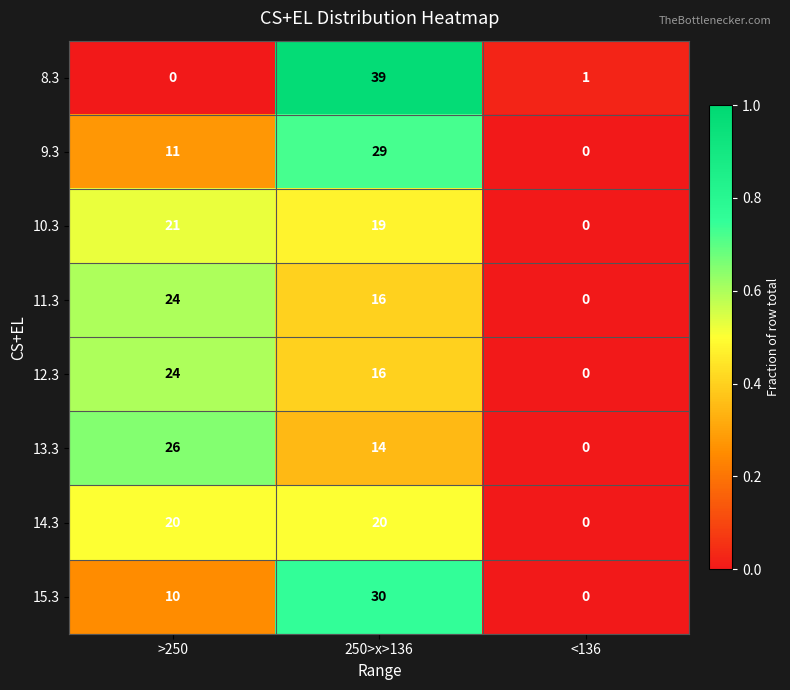

Which series changed the most between >250 and 250>x>136?

8.3